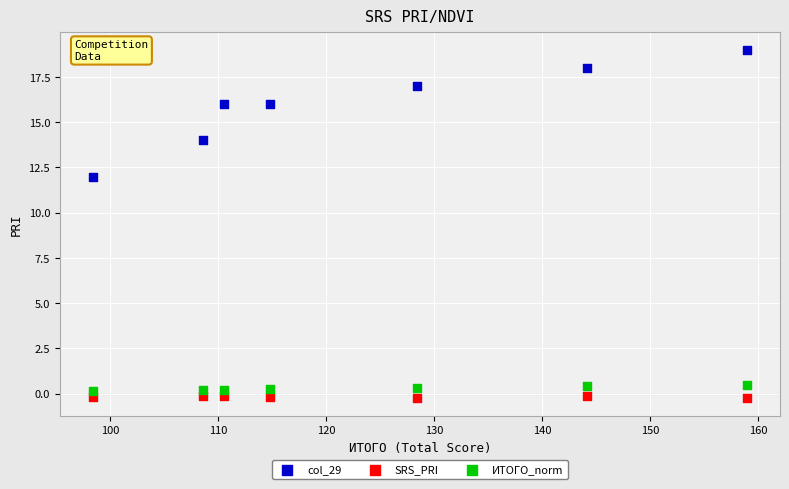

Which series has the widest spread of Y values?

col_29